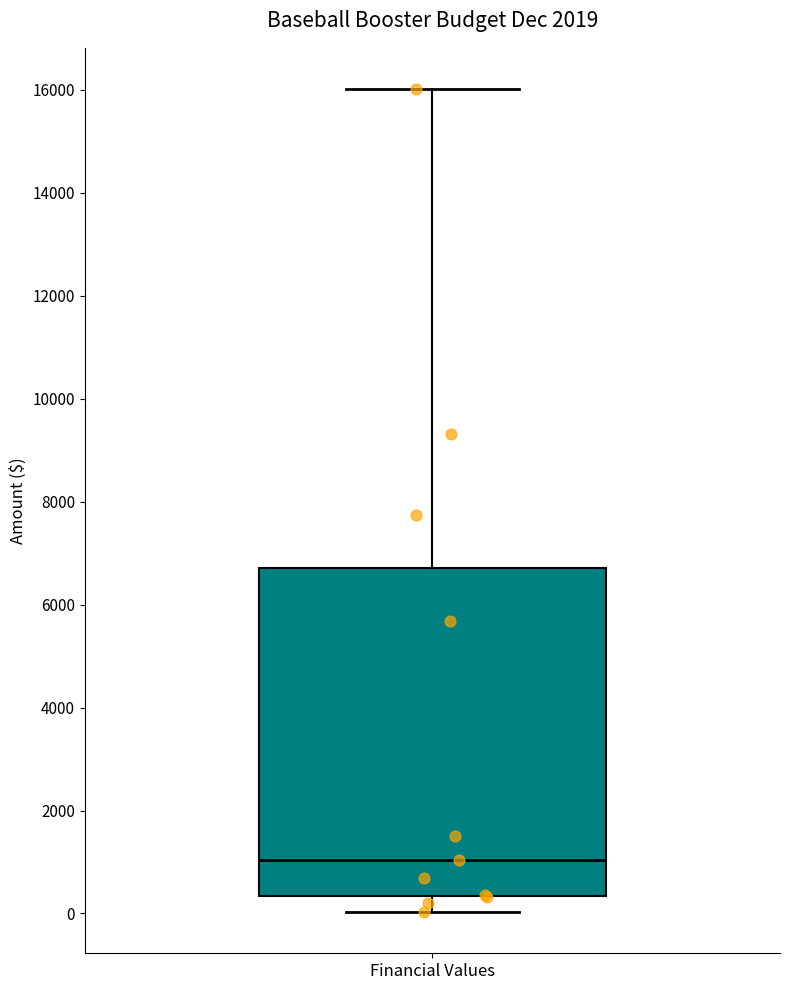

Read this box plot against the y-axis: the position of the median line, the range covered by the box, and the ends of both whiskers. The values are not printed on the chart, so give them approximately, as read against the axis.

median 1000, box 400 to 6800, whiskers 0 to 16000